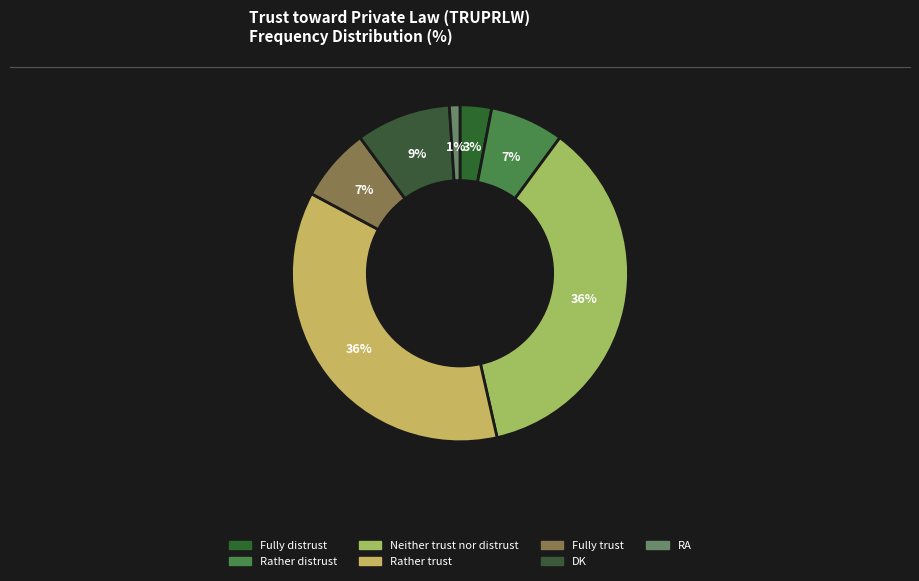

Count the number of slices in the pie.

7